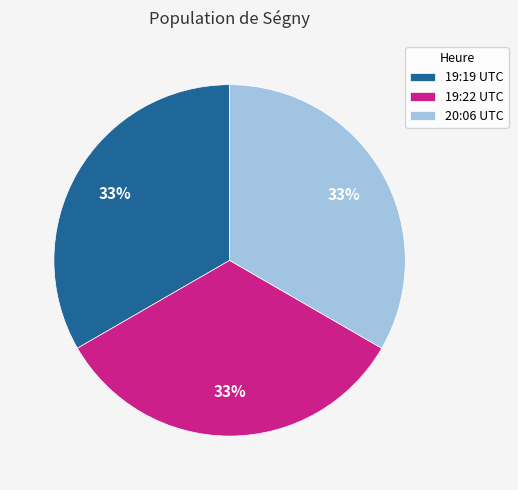

To the nearest percent, what is the average slice percentage?

33%